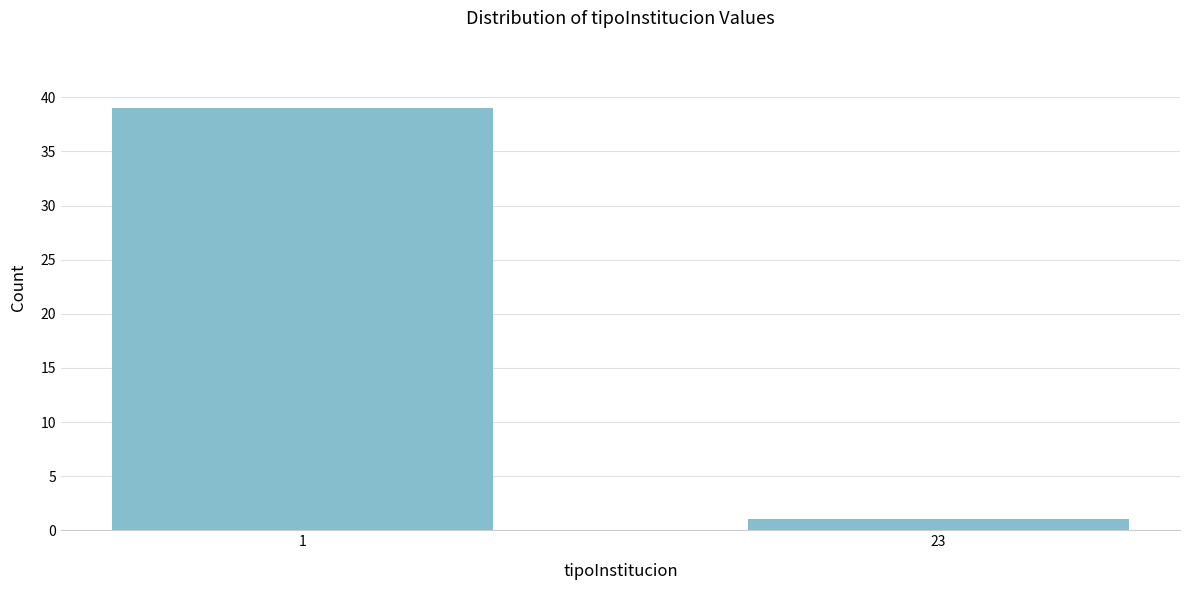

Reading left to right, list all the values displayed in this chart.

1=39	23=1